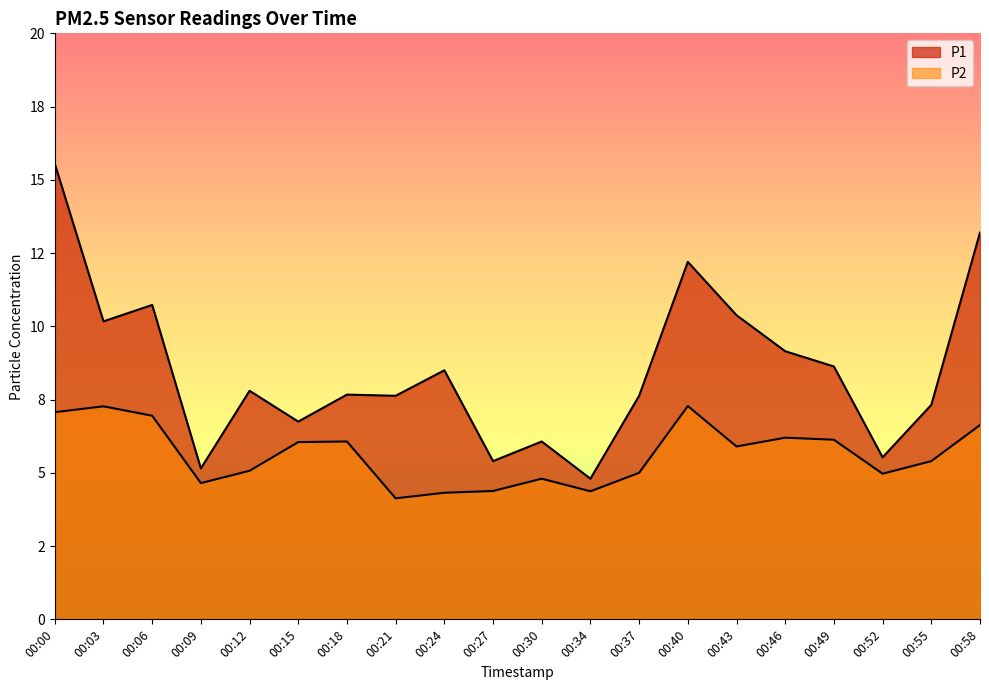

True or false: P2 and P1 intersect in this chart.

False